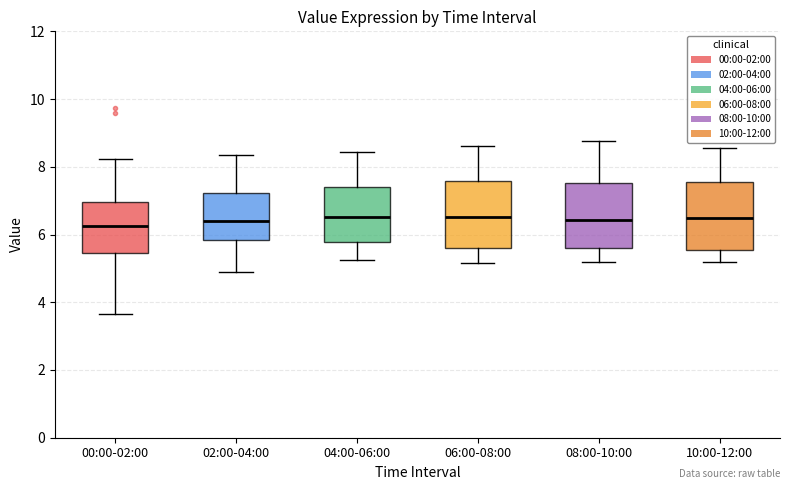

Reading left to right, read every box against the y-axis: the position of its median line, the range the box covers, and the ends of its whiskers. The values are not printed on the chart, so give them approximately, as read against the axis.

00:00-02:00: median 6.2, box 5.4 to 7.0, whiskers 3.6 to 8.2
02:00-04:00: median 6.4, box 5.8 to 7.2, whiskers 4.8 to 8.4
04:00-06:00: median 6.6, box 5.8 to 7.4, whiskers 5.2 to 8.4
06:00-08:00: median 6.6, box 5.6 to 7.6, whiskers 5.2 to 8.6
08:00-10:00: median 6.4, box 5.6 to 7.6, whiskers 5.2 to 8.8
10:00-12:00: median 6.4, box 5.6 to 7.6, whiskers 5.2 to 8.6